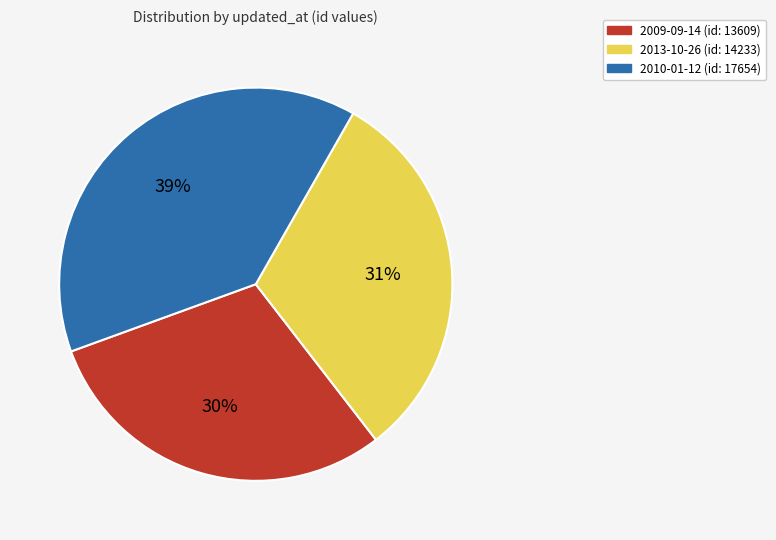

How many slices are in this pie chart?

3